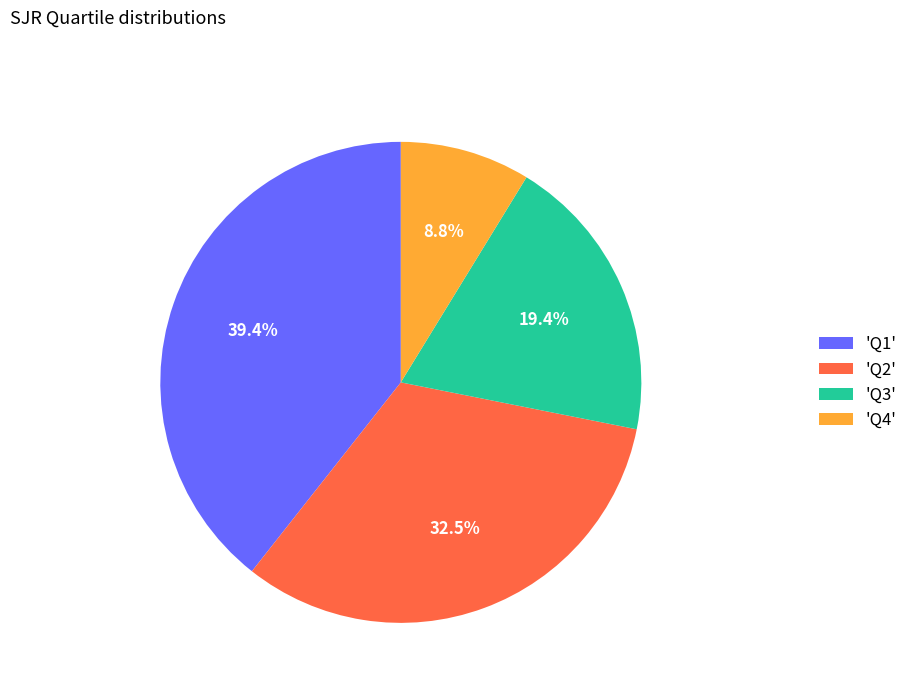

Which slice is the largest?

'Q1'